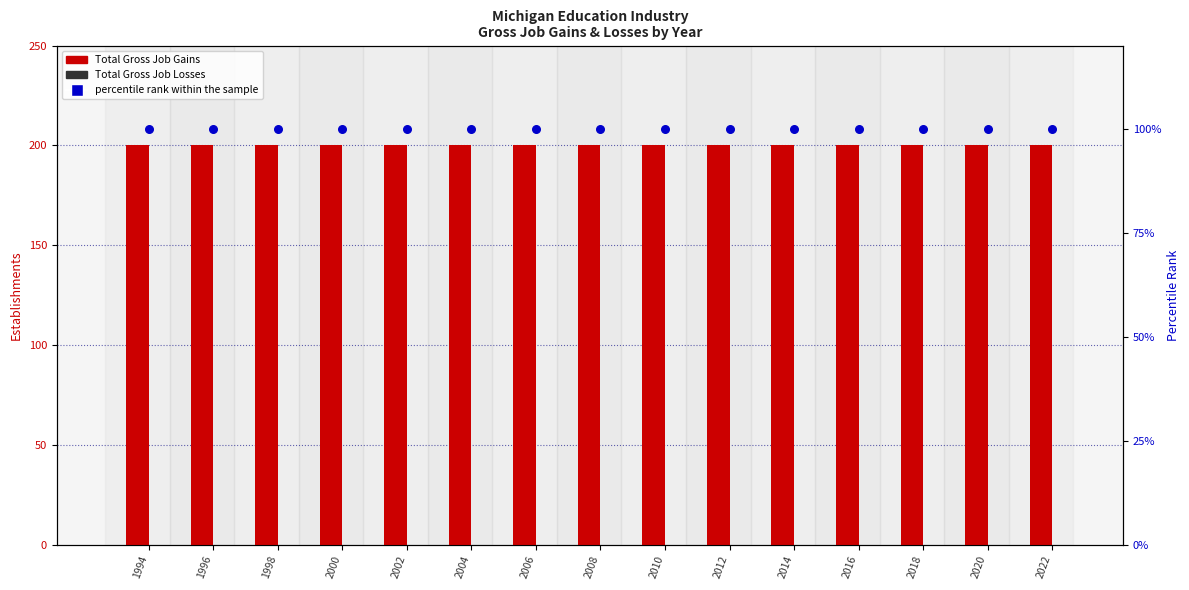

Which series has the largest total across all categories?

Total Gross Job Gains